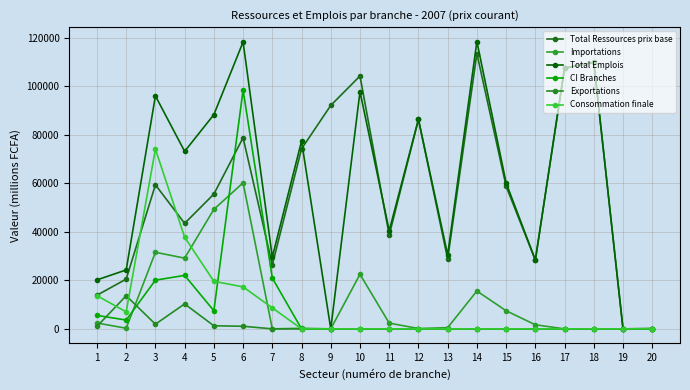

Does the chart have visible grid lines?

Yes